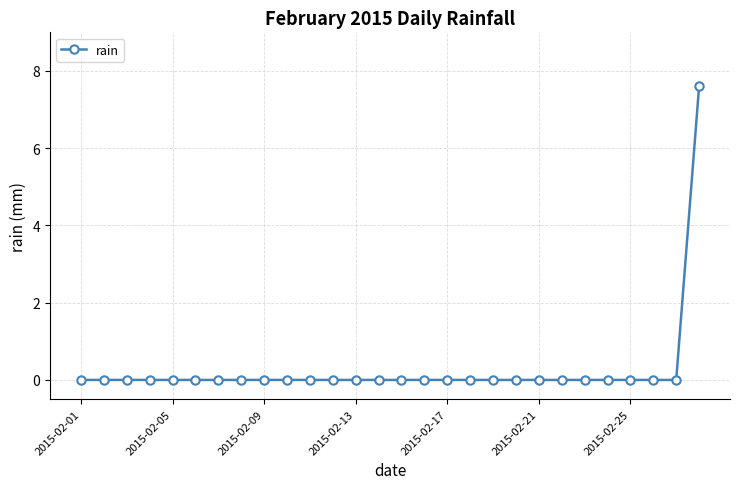

What is the maximum value shown in the chart?

7.6